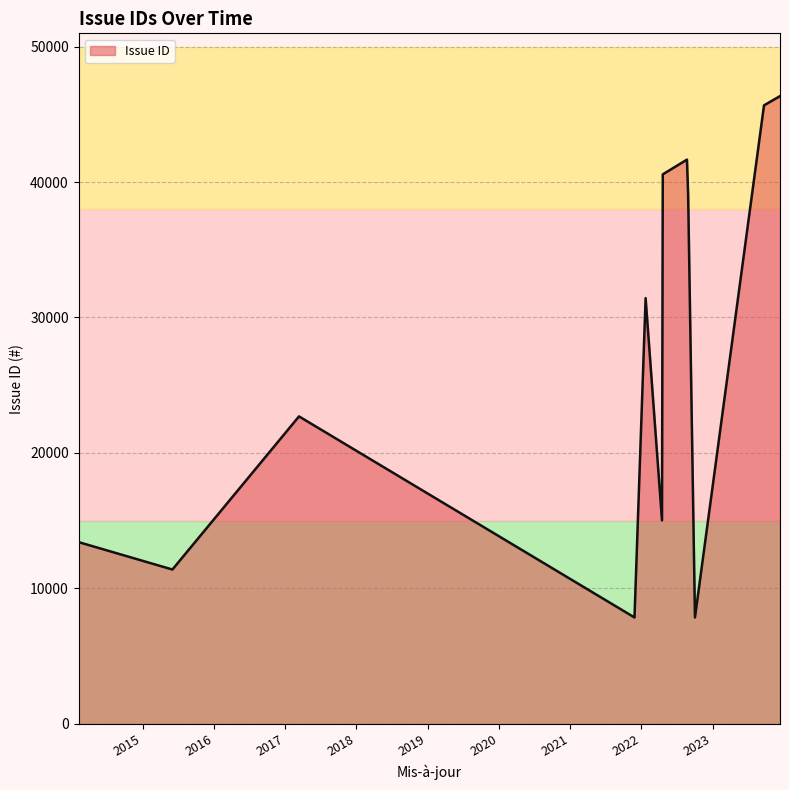

What is the maximum value shown in the chart?

46341